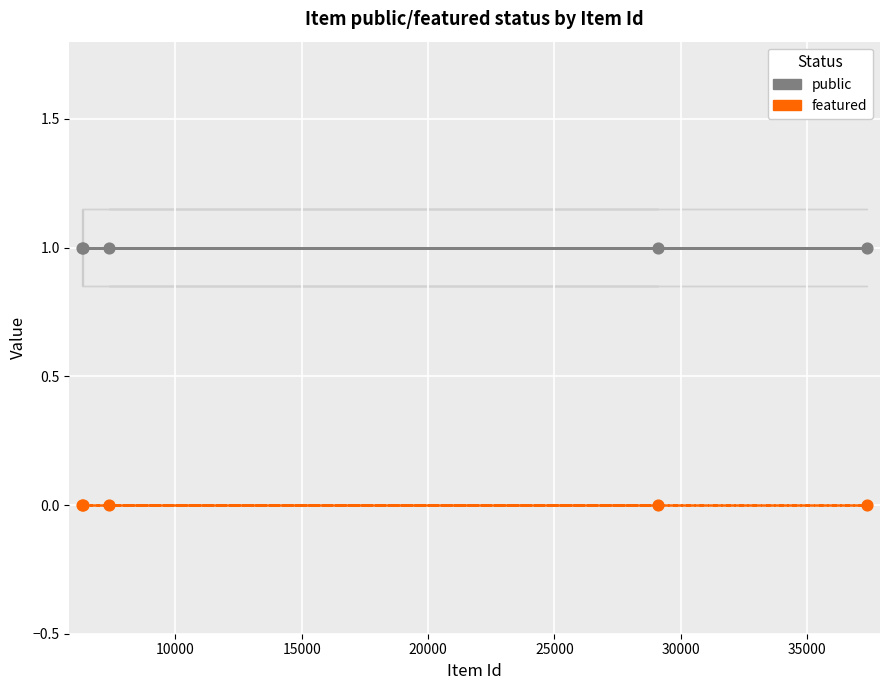

Which series contains the highest Y value?

public